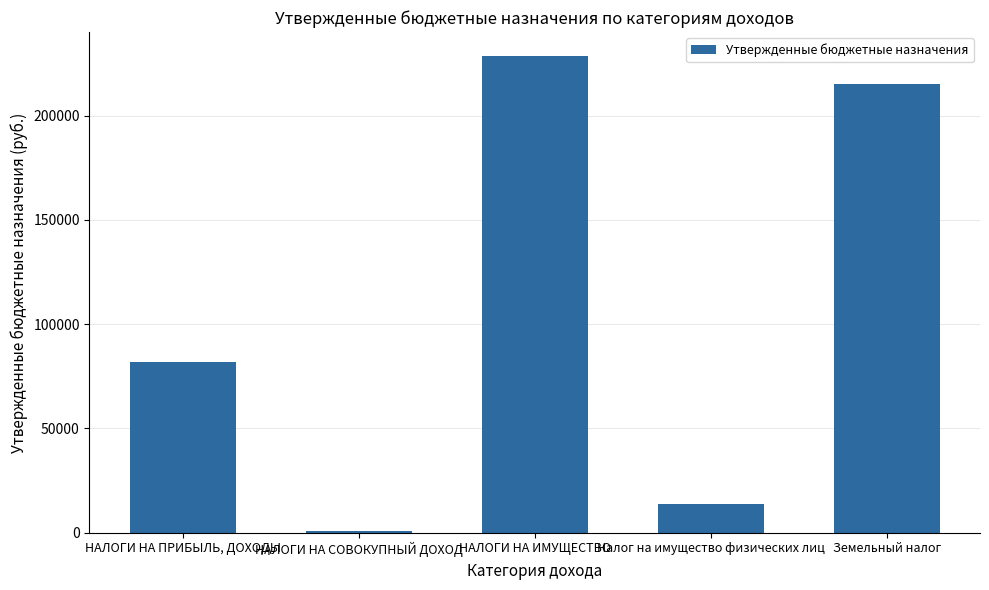

What position from the left is Налог на имущество физических лиц?

4